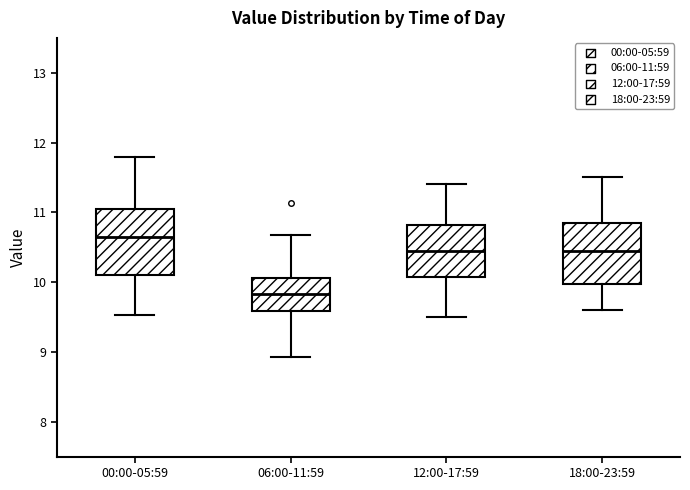

Reading left to right, transcribe this box plot: for each box, give where its median line is, the range the box spans, and where its two whiskers end, as read against the y-axis. The values are not printed on the chart, so give them approximately, as read against the axis.

00:00-05:59: median 10.7, box 10.1 to 11.0, whiskers 9.5 to 11.8
06:00-11:59: median 9.8, box 9.6 to 10.1, whiskers 8.9 to 10.7
12:00-17:59: median 10.5, box 10.1 to 10.8, whiskers 9.5 to 11.4
18:00-23:59: median 10.5, box 10.0 to 10.9, whiskers 9.6 to 11.5